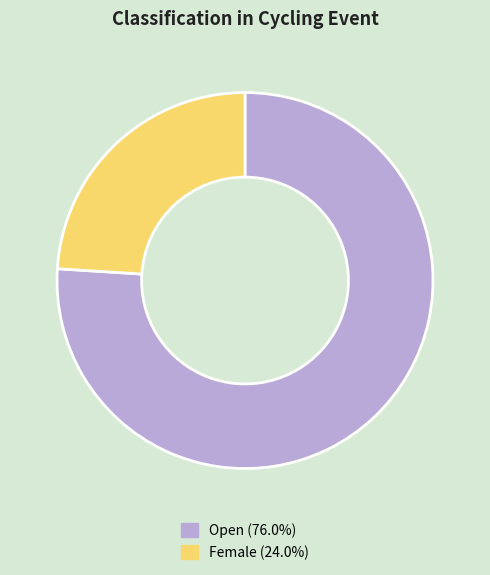

Is the sum of Female and Open greater than half?

Yes